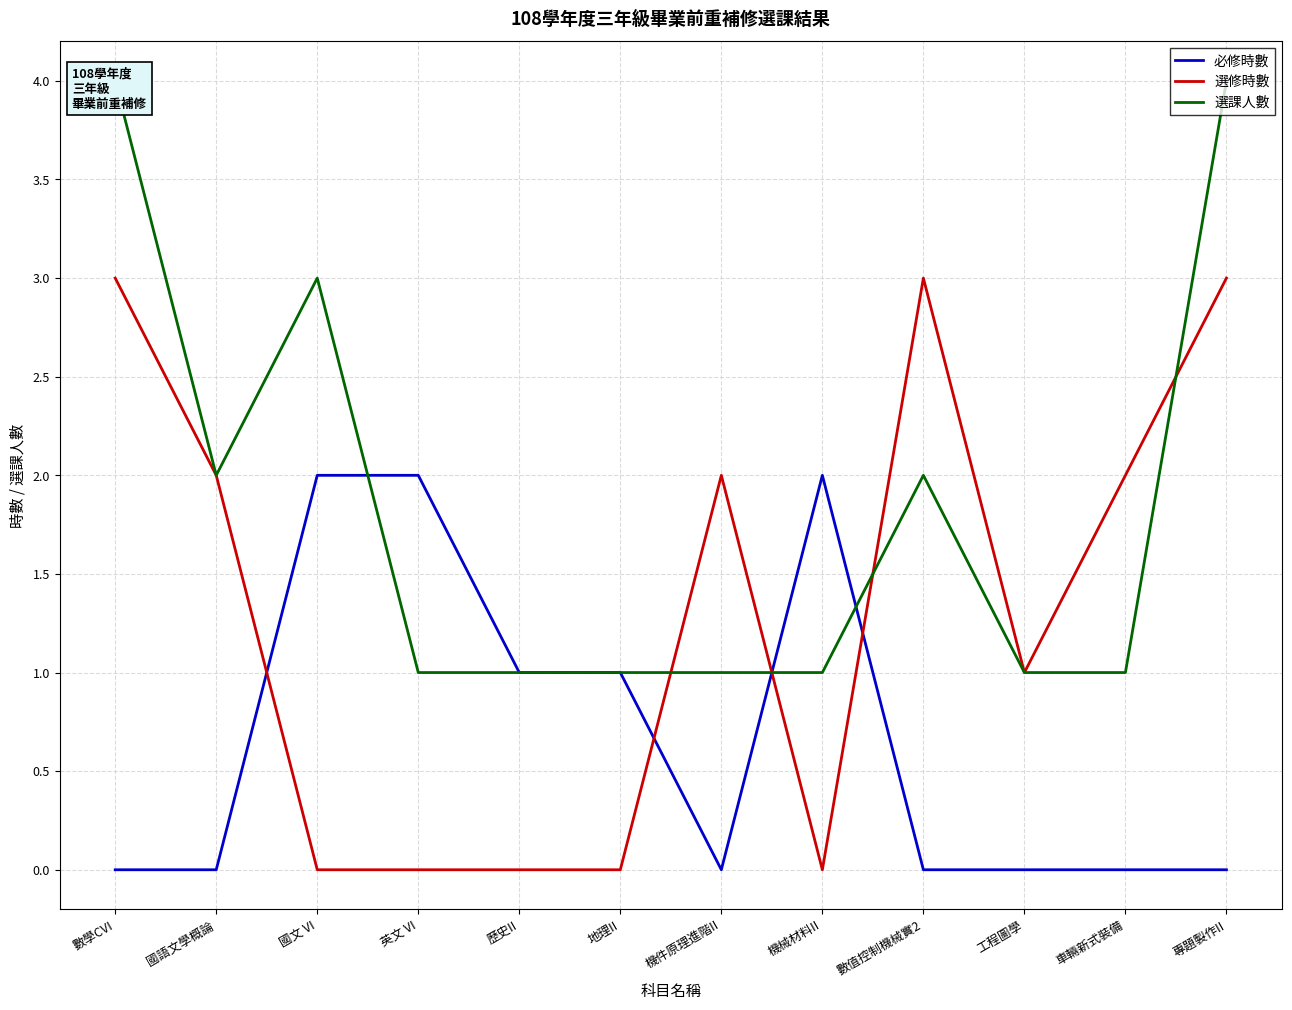

What is the spread (max minus min) of values at 專題製作II?

4